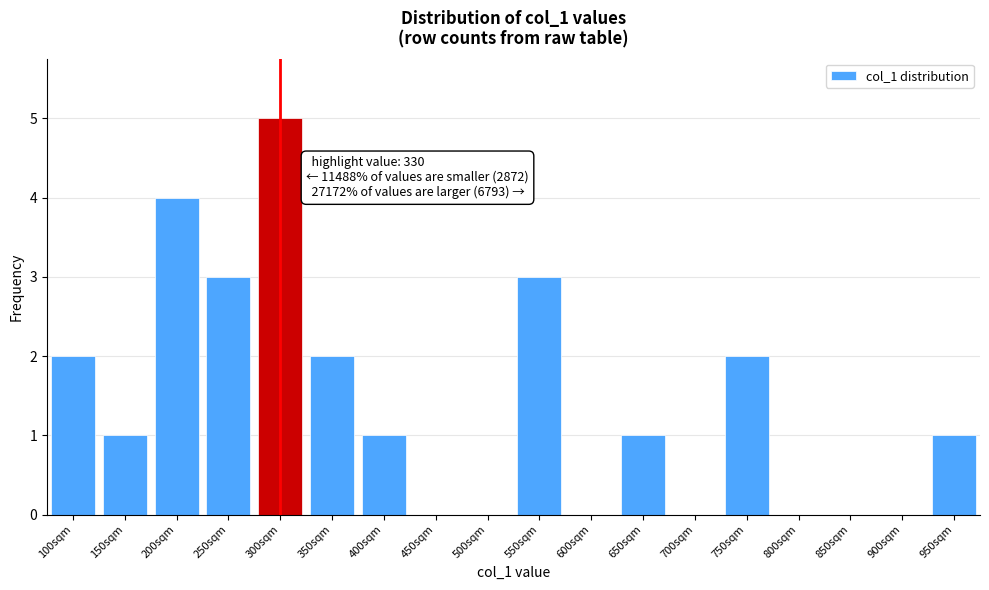

Reading left to right, list all the values displayed in this chart.

100sqm=2	150sqm=1	200sqm=4	250sqm=3	300sqm=5	350sqm=2	400sqm=1	450sqm=0	500sqm=0	550sqm=3	600sqm=0	650sqm=1	700sqm=0	750sqm=2	800sqm=0	850sqm=0	900sqm=0	950sqm=1